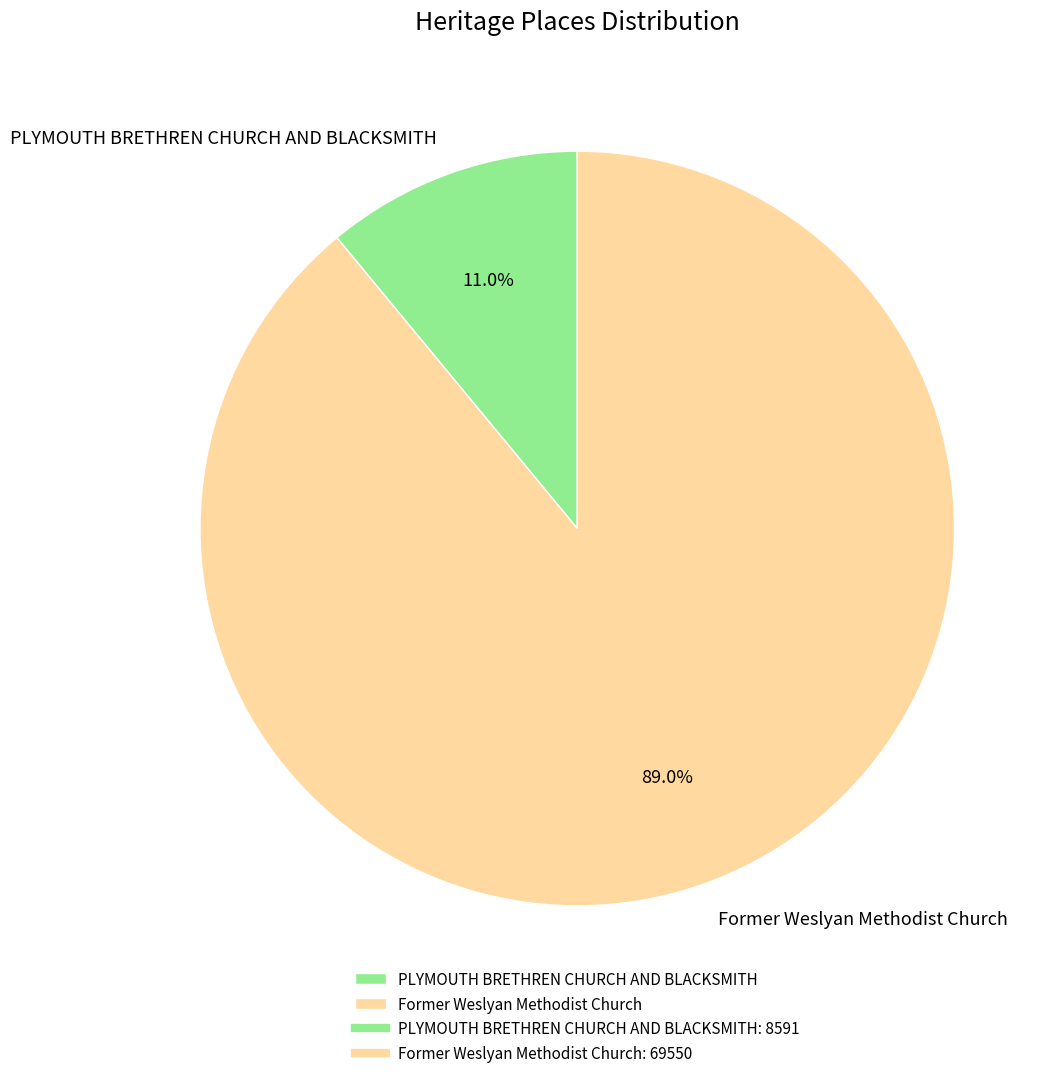

Between Former Weslyan Methodist Church and PLYMOUTH BRETHREN CHURCH AND BLACKSMITH, which is larger?

Former Weslyan Methodist Church